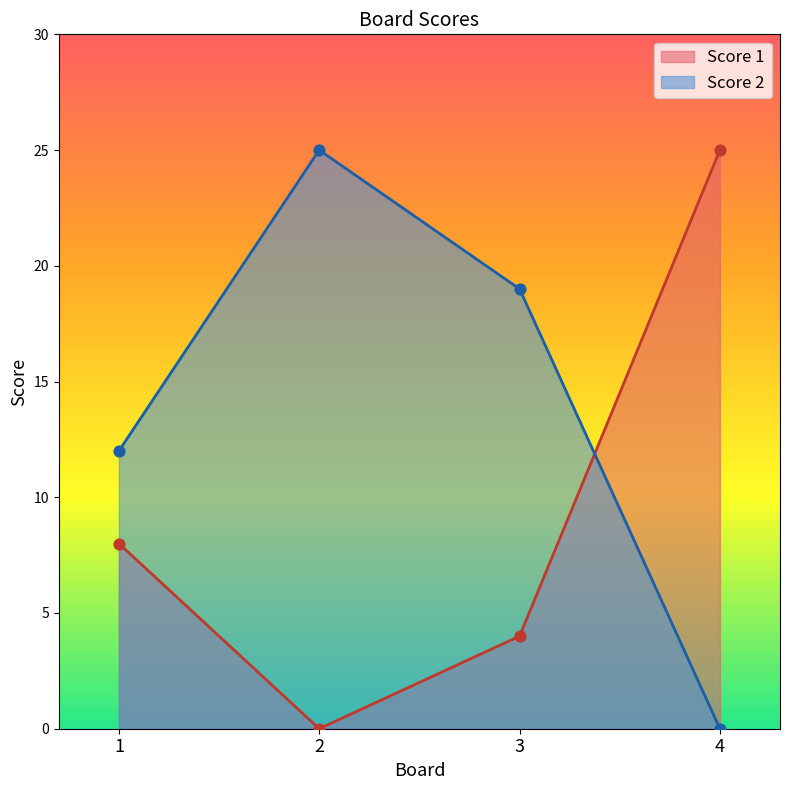

At how many categories does at least one series exceed 22?

2